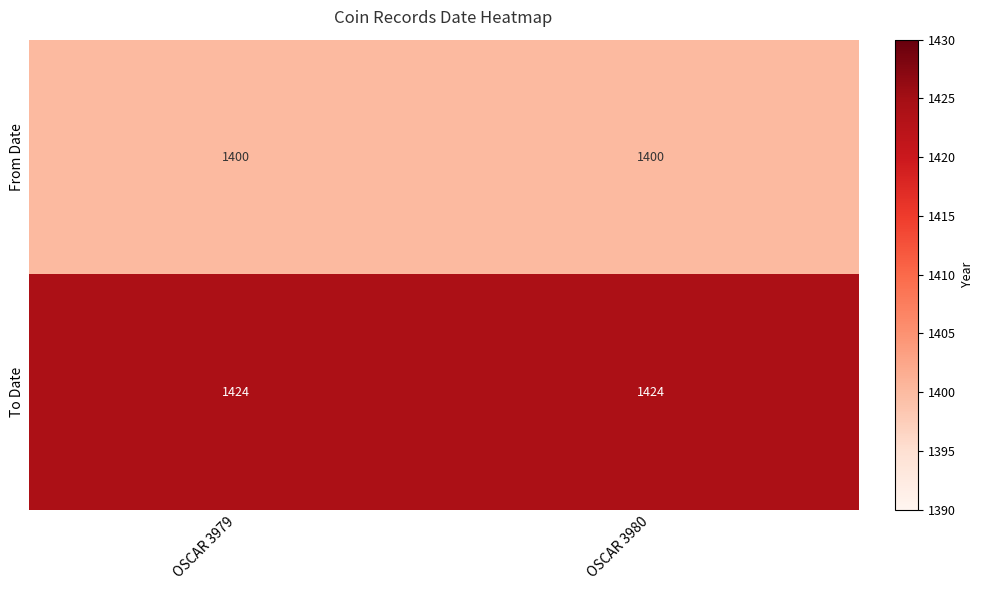

True or false: To Date has a value of 634 at OSCAR 3980.

False